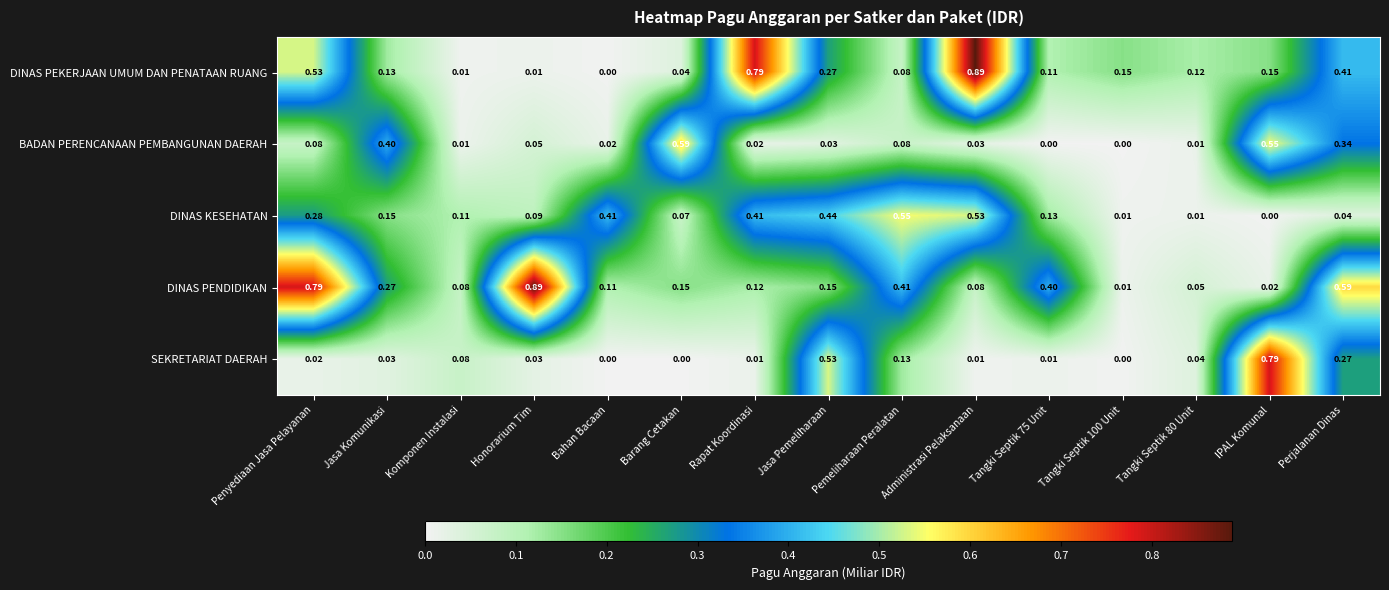

Which series has the widest spread of values?

DINAS PEKERJAAN UMUM DAN PENATAAN RUANG